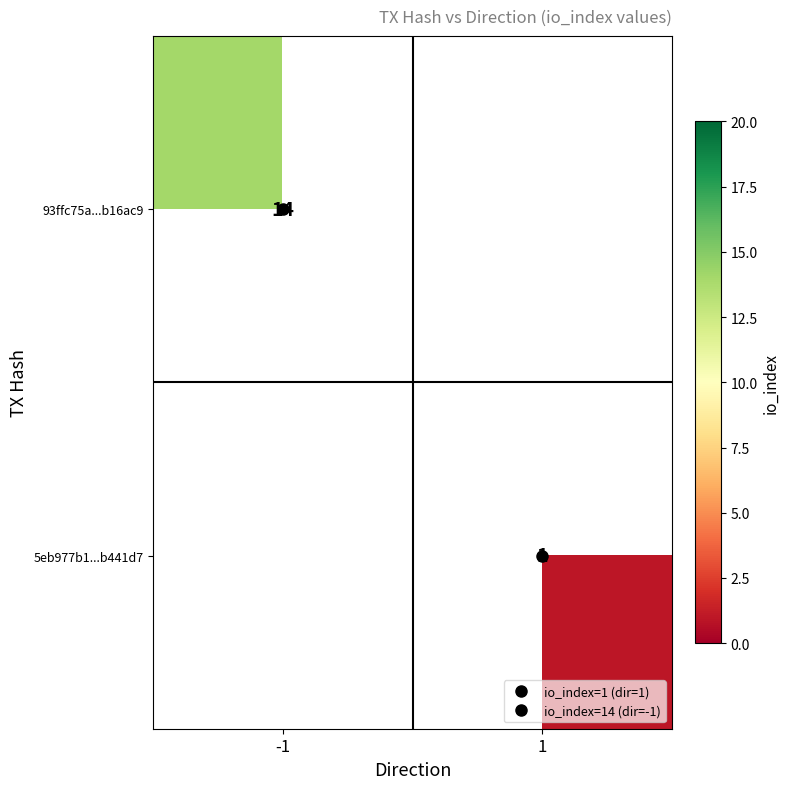

Count the number of categories in the chart.

2